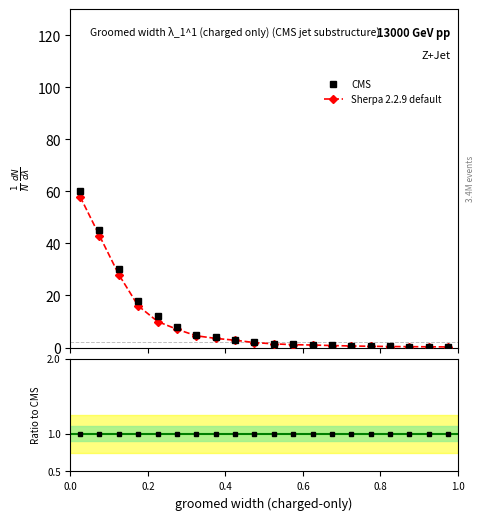

What is the maximum value for Sherpa 2.2.9 default?

58.0